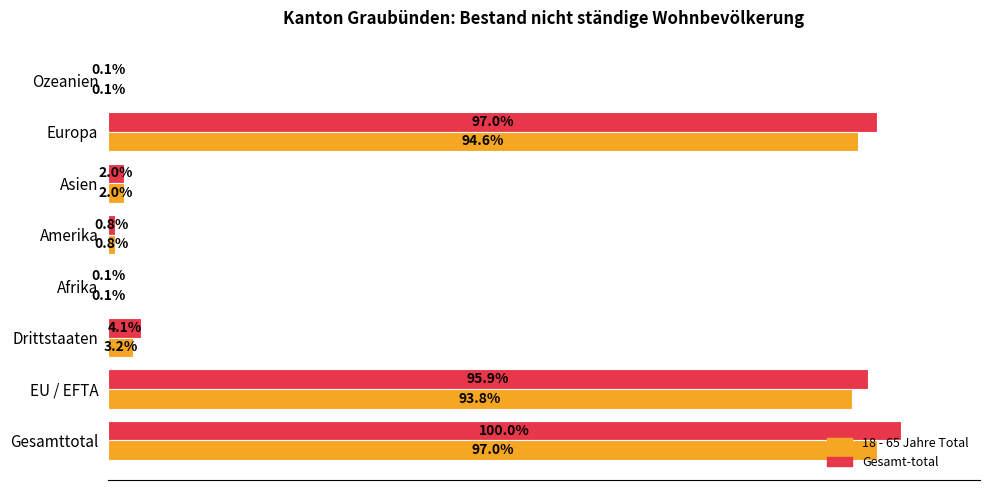

At which label does 18 - 65 Jahre Total reach its peak?

Gesamttotal